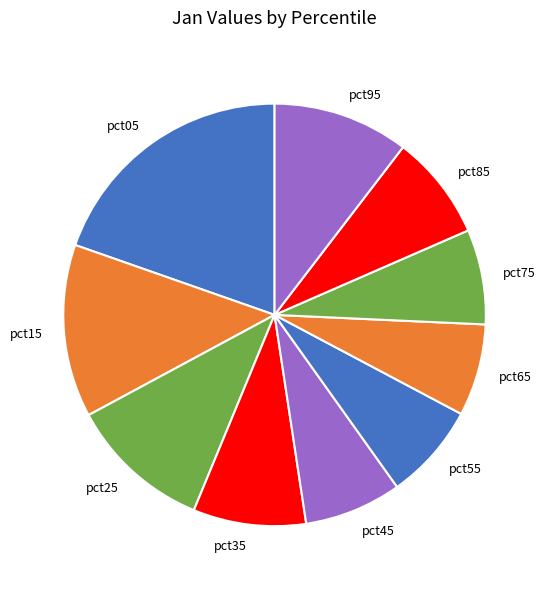

Which has a higher value, pct15 or pct75?

pct15